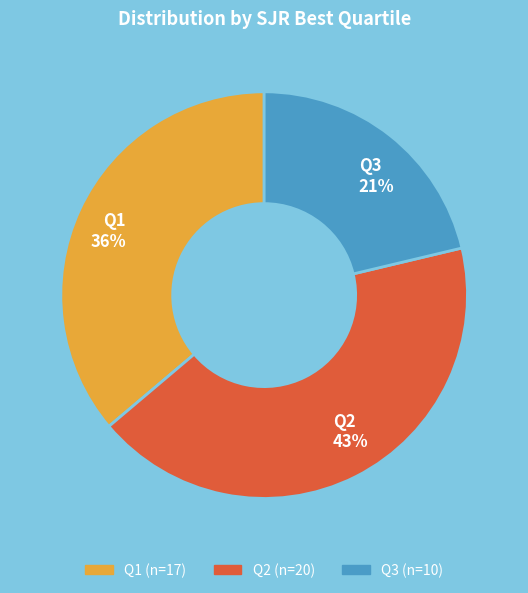

Is there any slice that represents more than half of the pie?

No